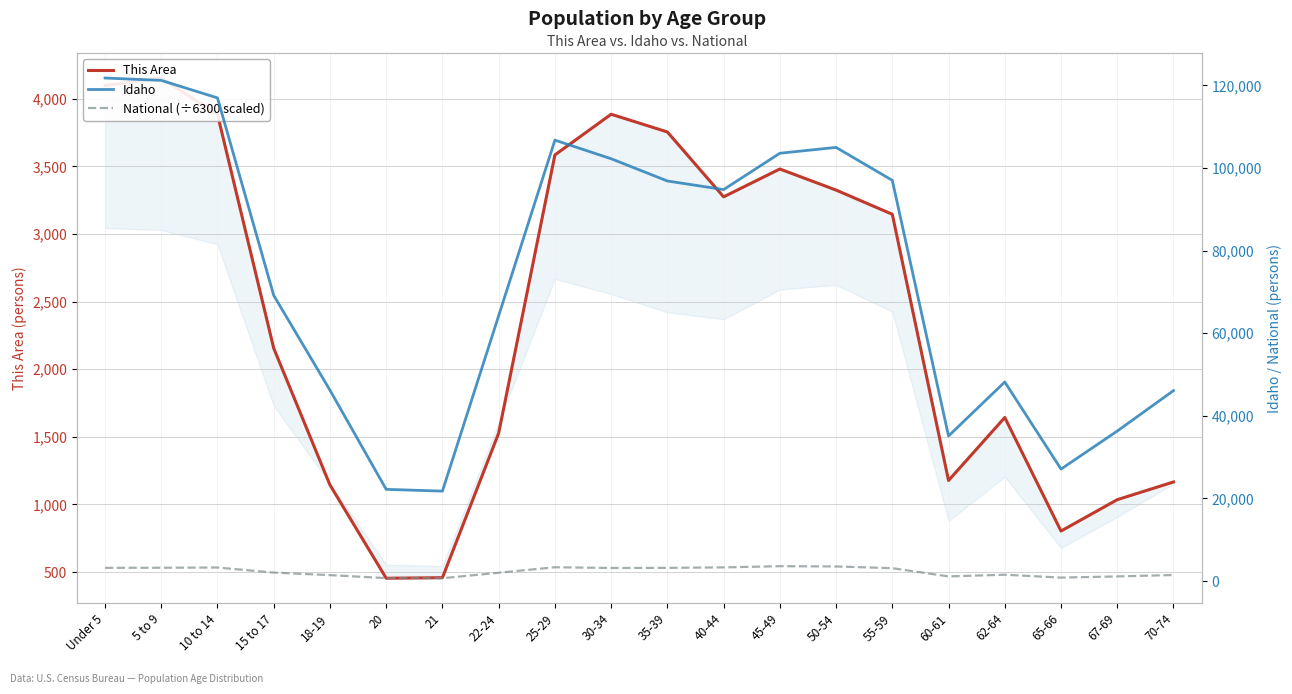

Which series has the largest range (max minus min)?

Idaho